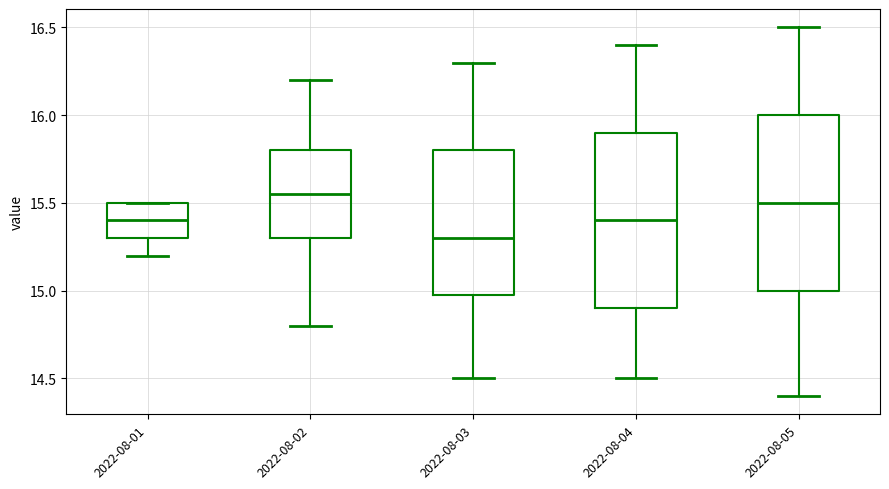

Which box has the highest median line?

2022-08-02